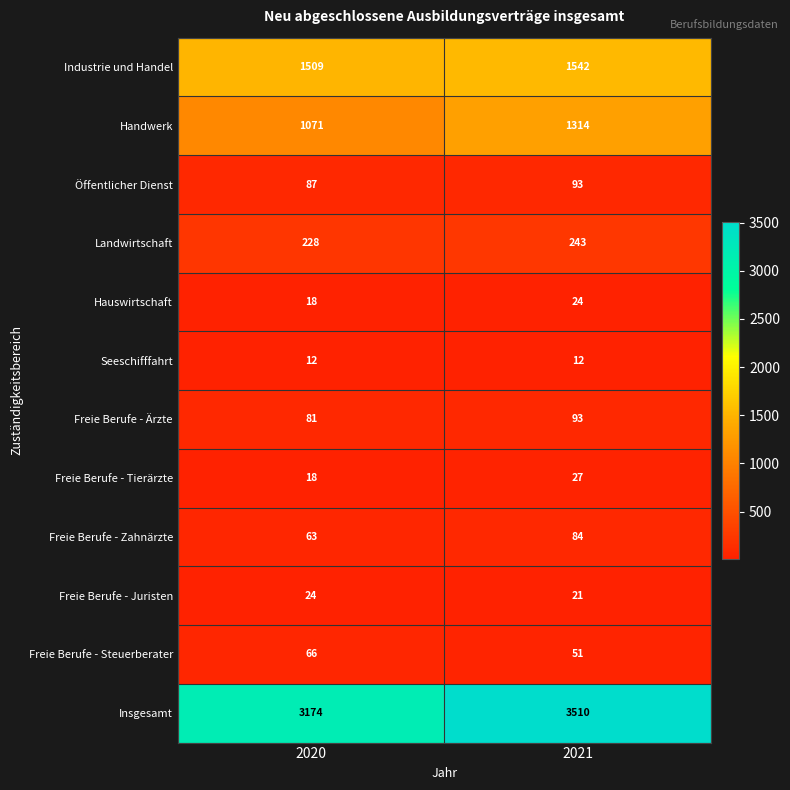

What is the greatest value displayed?

3510